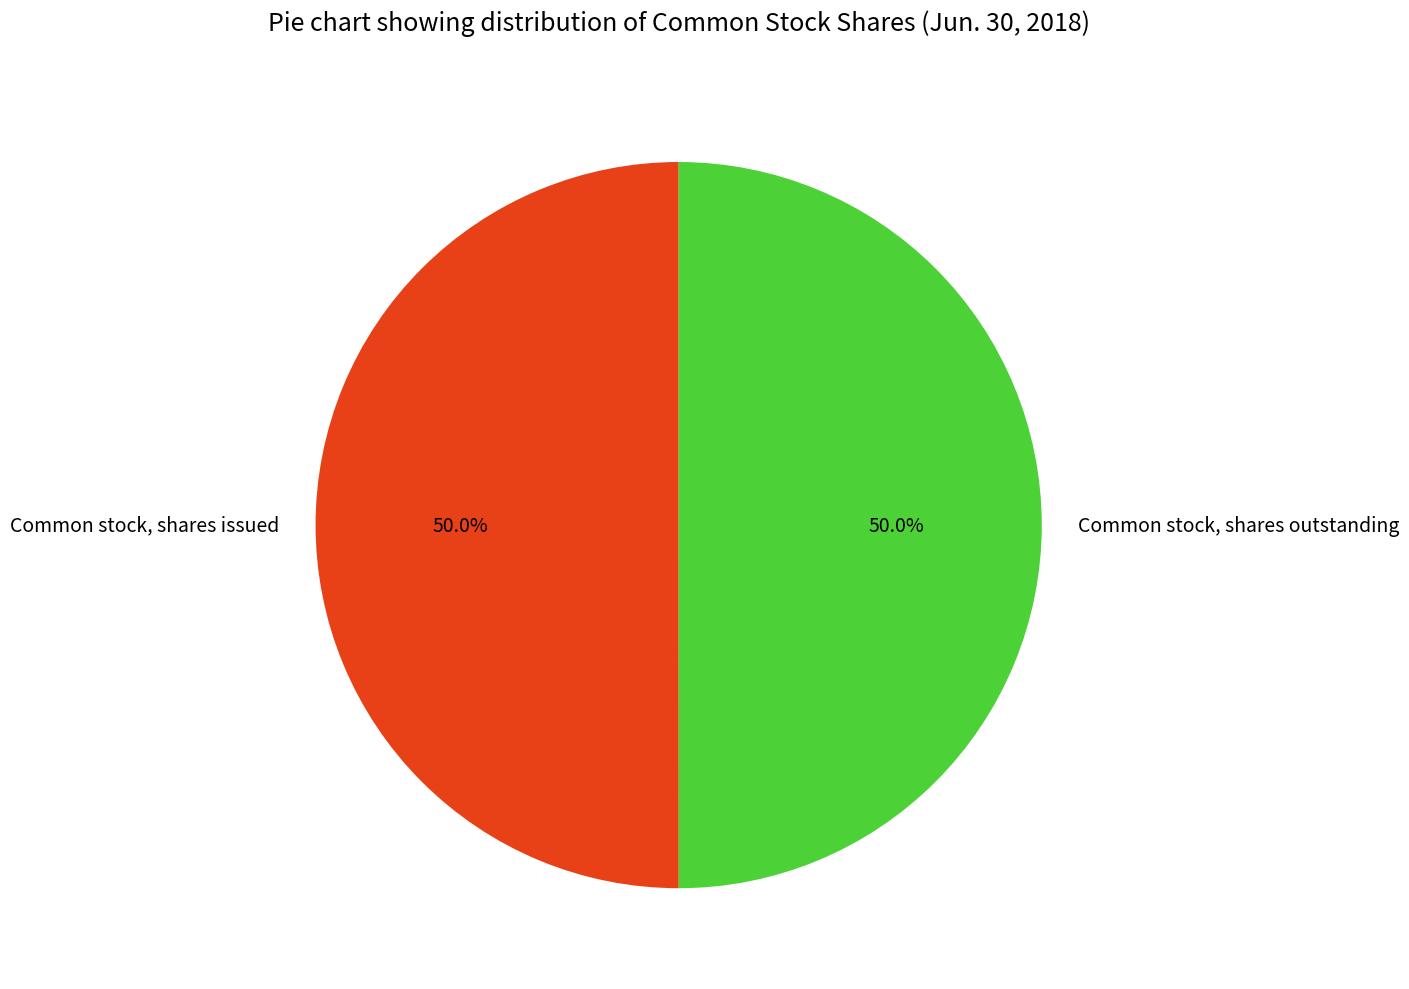

True or false: Common stock, shares outstanding accounts for 50% of the total.

True